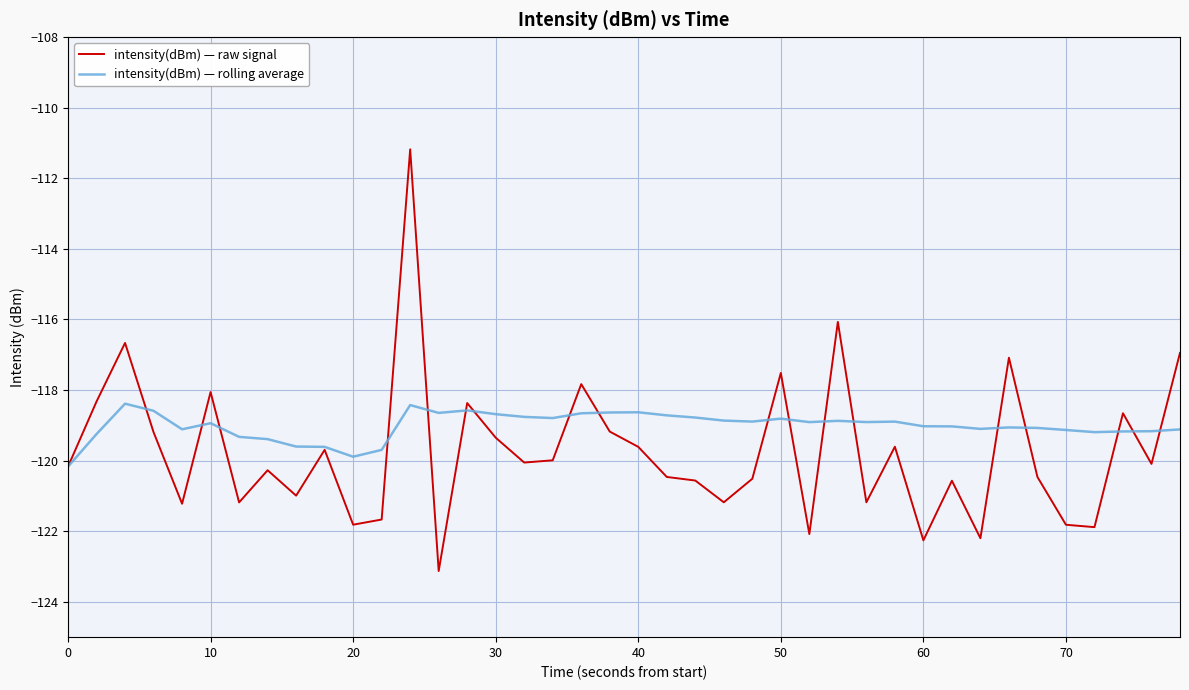

Rank the series by their maximum value, from highest to lowest.

intensity(dBm) — raw signal, intensity(dBm) — rolling average